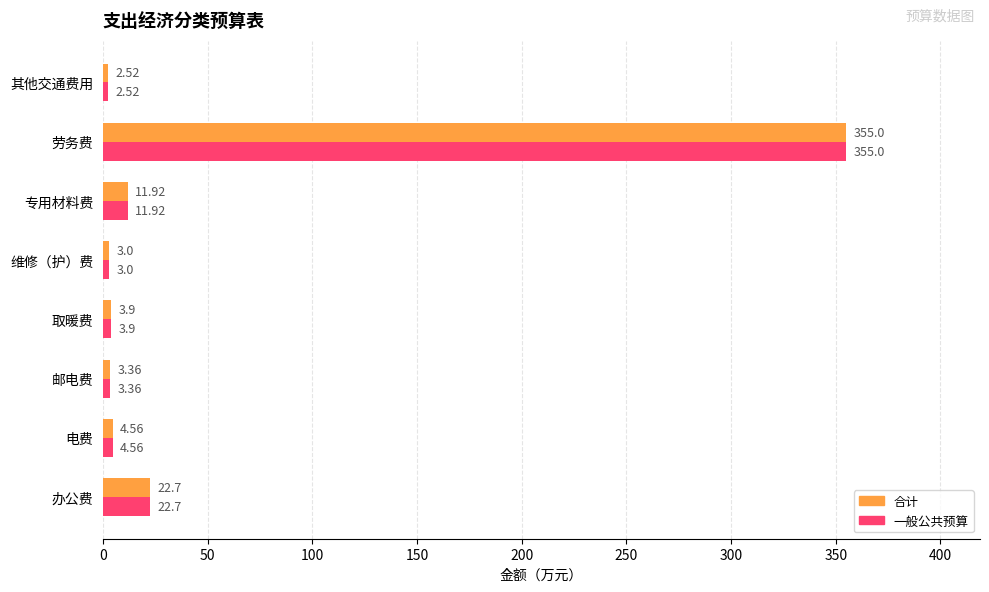

At which category does the chart reach its minimum across all series?

其他交通费用